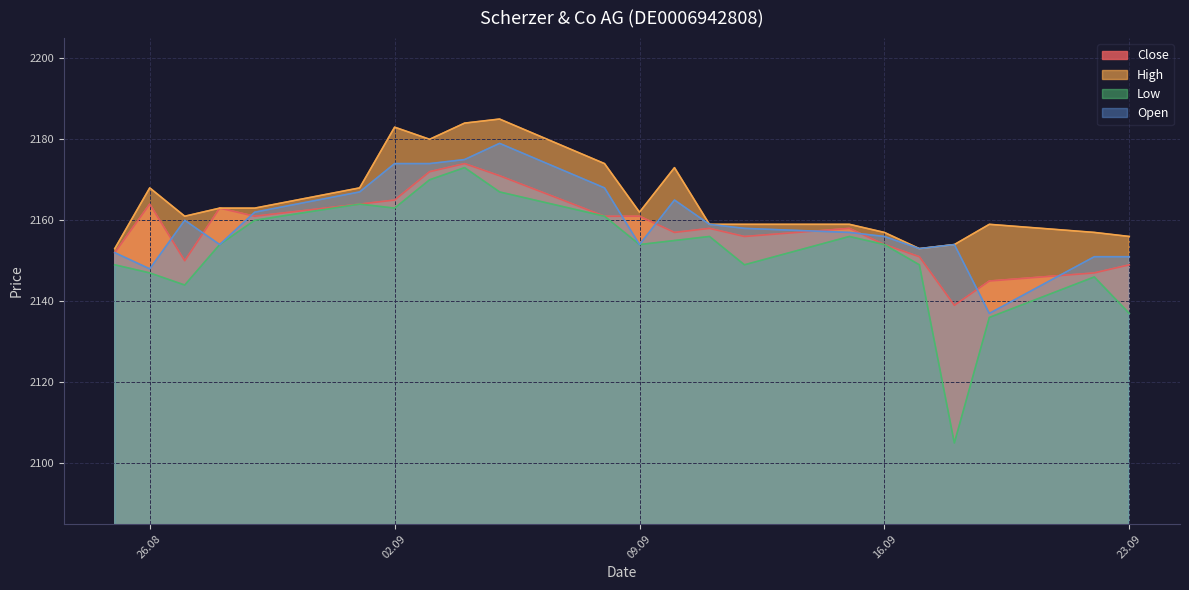

What is the total value across all series at 29.08.2025?

8646